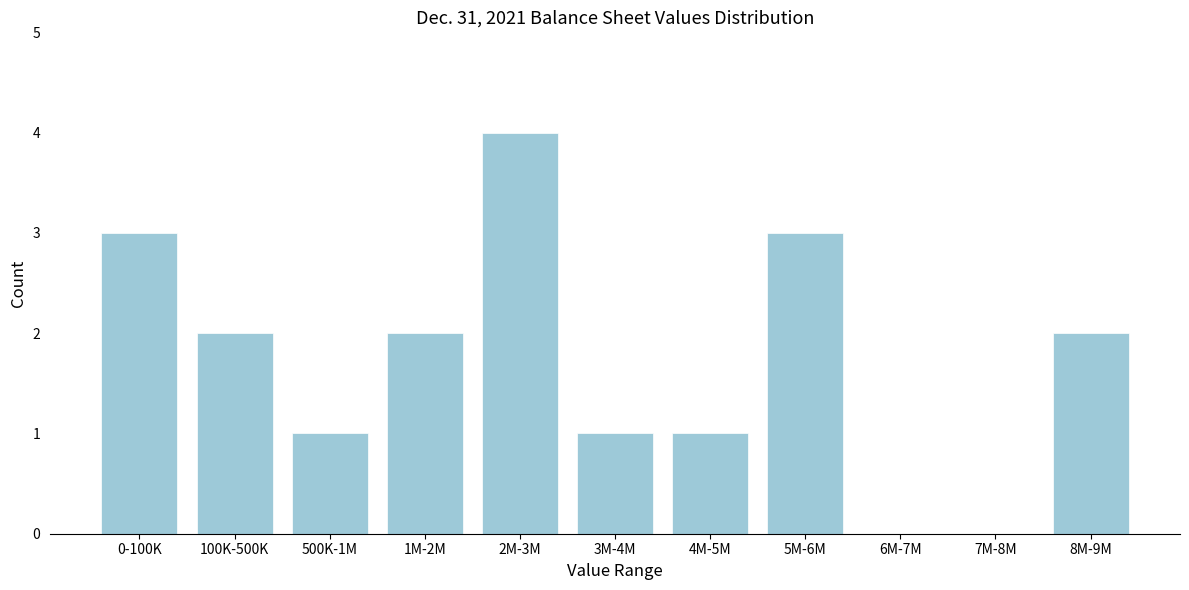

Reading right to left, what are all the values shown in this chart?

8M-9M=2	7M-8M=0	6M-7M=0	5M-6M=3	4M-5M=1	3M-4M=1	2M-3M=4	1M-2M=2	500K-1M=1	100K-500K=2	0-100K=3